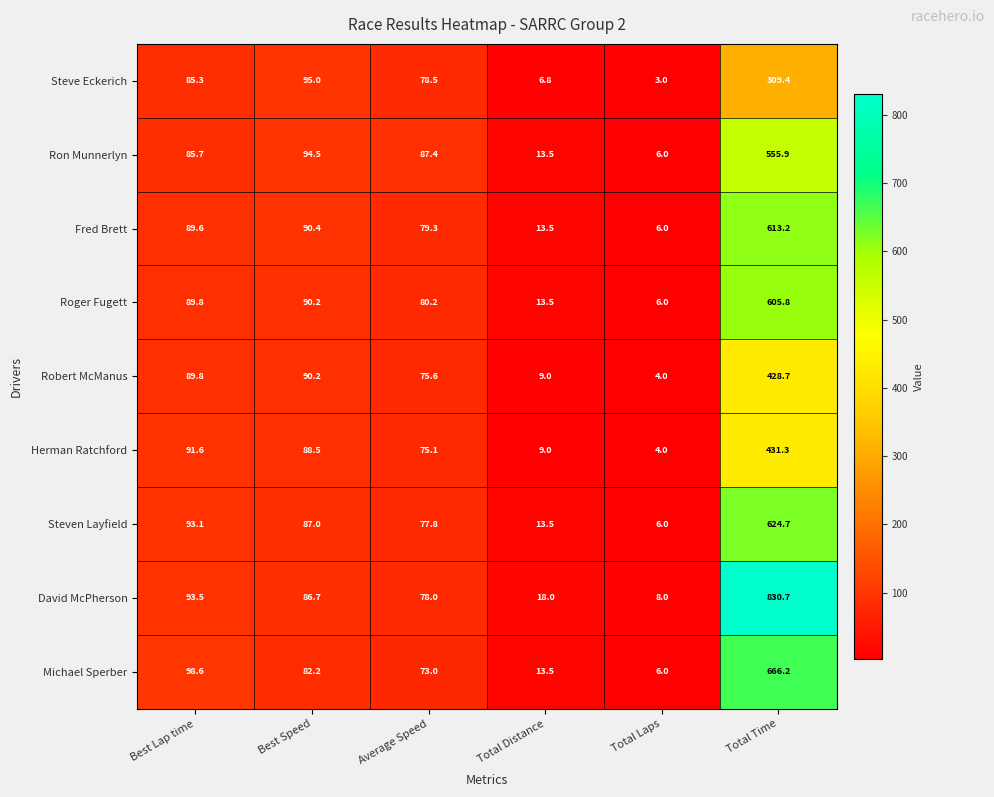

List the series in order of their peak value, lowest first.

Steve Eckerich, Robert McManus, Herman Ratchford, Ron Munnerlyn, Roger Fugett, Fred Brett, Steven Layfield, Michael Sperber, David McPherson